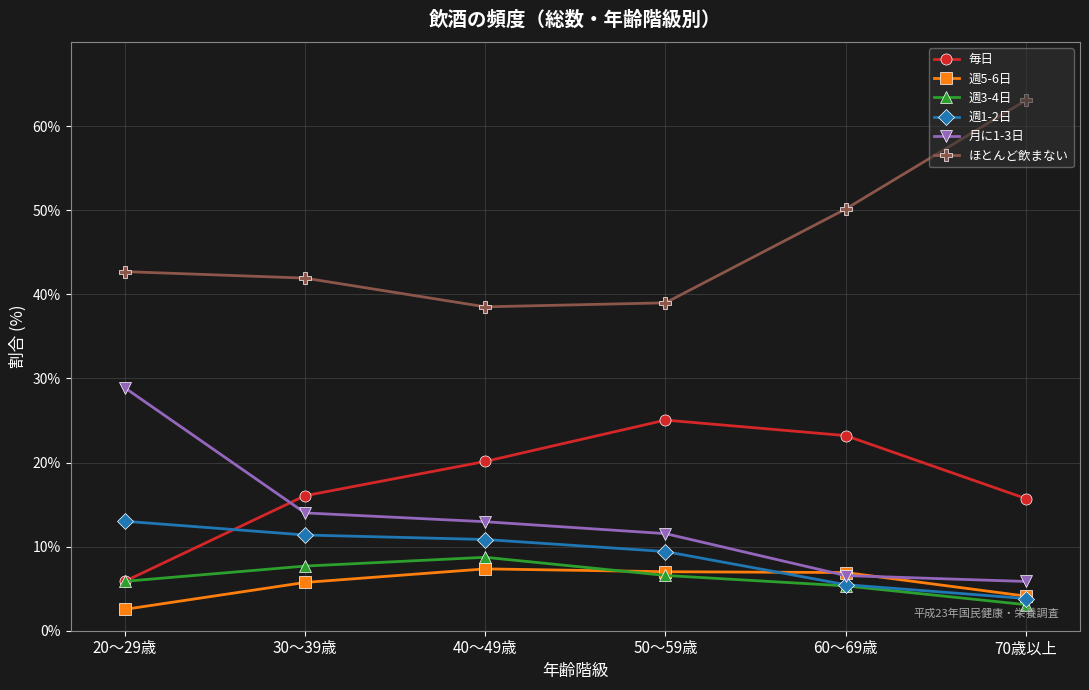

What is the minimum value for 週3-4日?

3.1